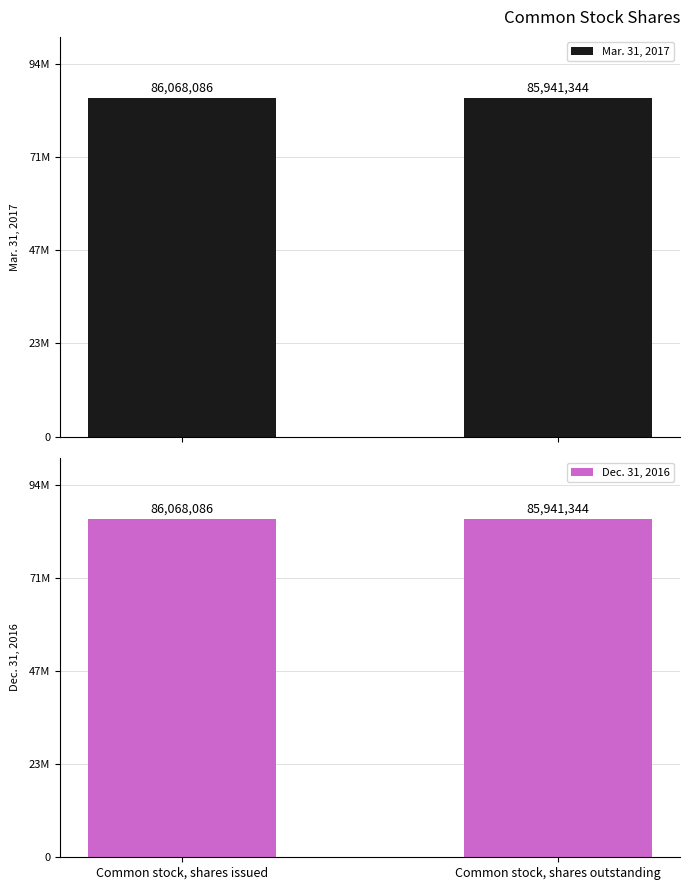

What is the maximum value shown in the chart?

86068086